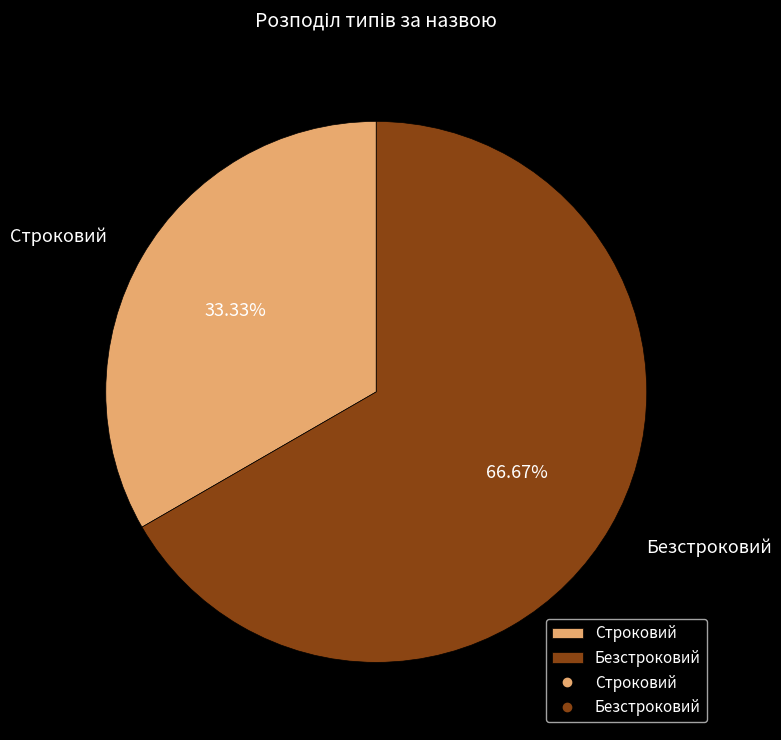

What is the ratio of the value at Строковий to the value at Безстроковий?

0.5